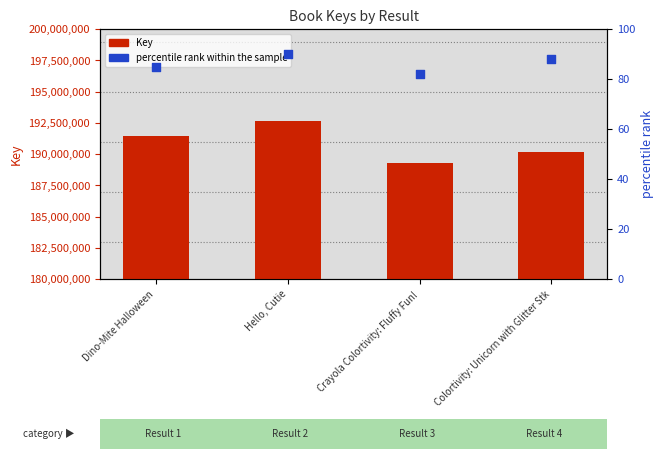

Is the value of percentile rank within the sample at Crayola Colortivity: Fluffy Fun! greater than the value of Key at Crayola Colortivity: Fluffy Fun!?

No